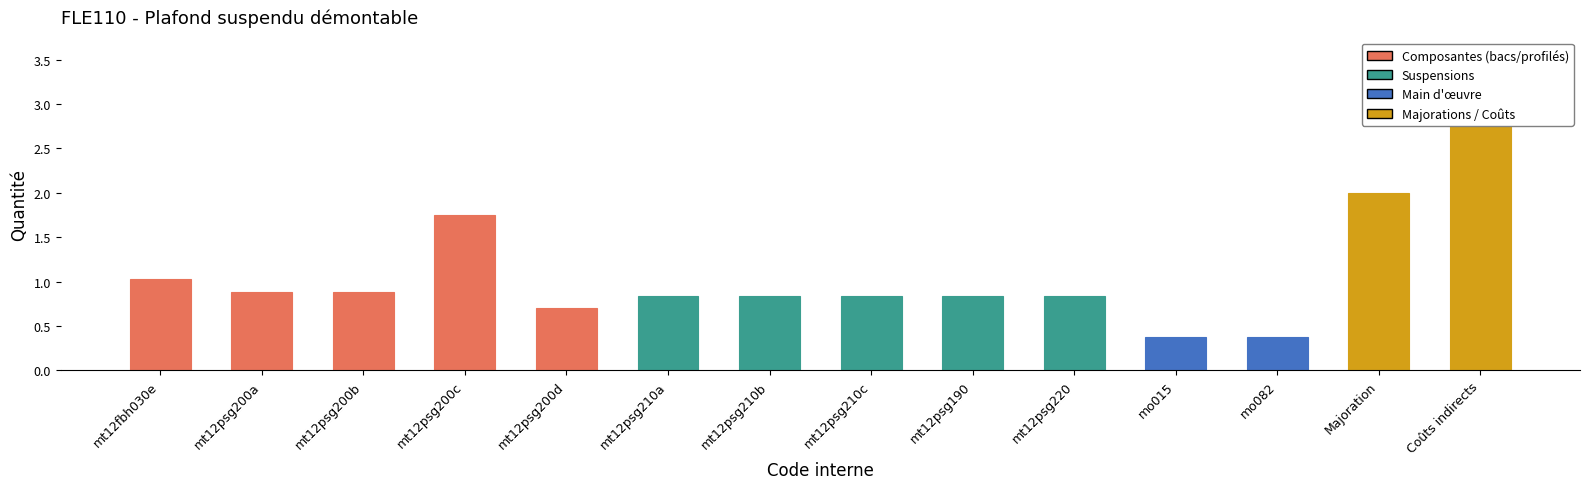

How many bars are there in total?

14